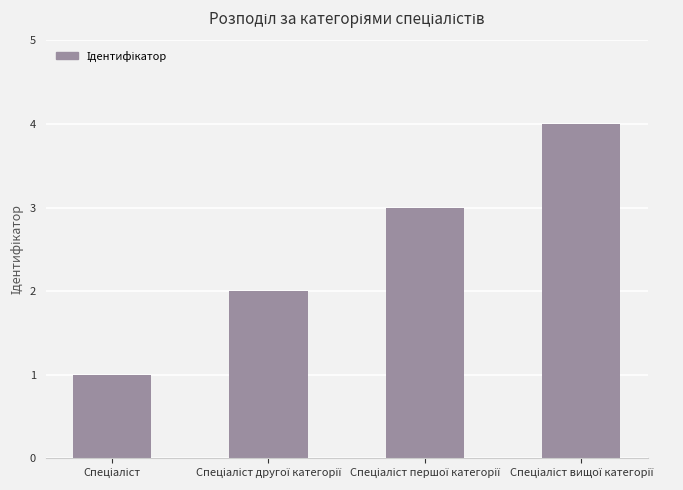

What is the sum of all values?

10